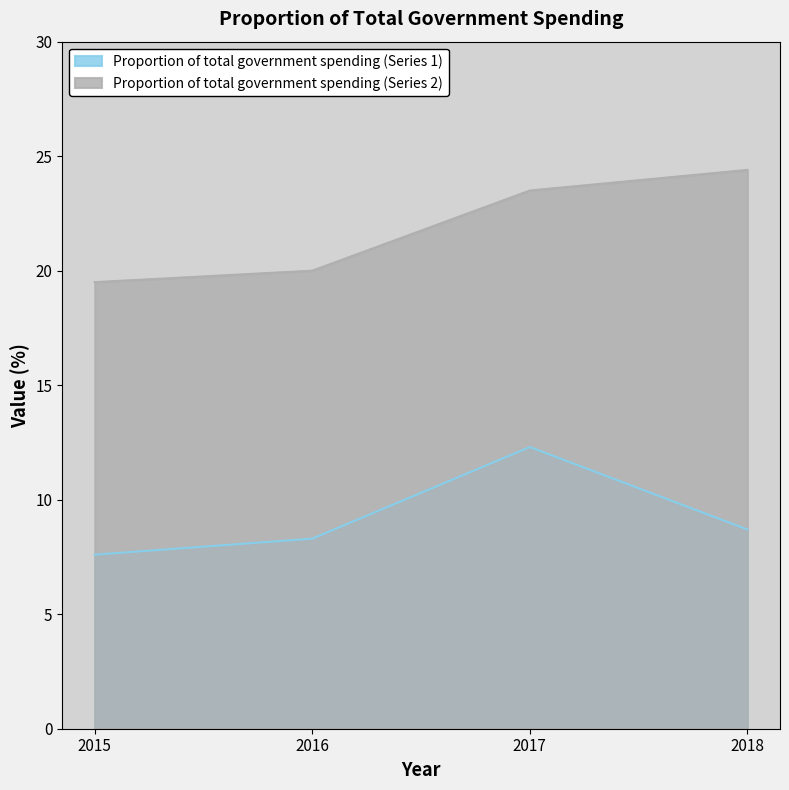

Reading right to left, extract all data points from this chart.

Proportion of total government spending (Series 1): 2018=8.7	2017=12.3	2016=8.3	2015=7.6
Proportion of total government spending (Series 2): 2018=24.4	2017=23.5	2016=20.0	2015=19.5